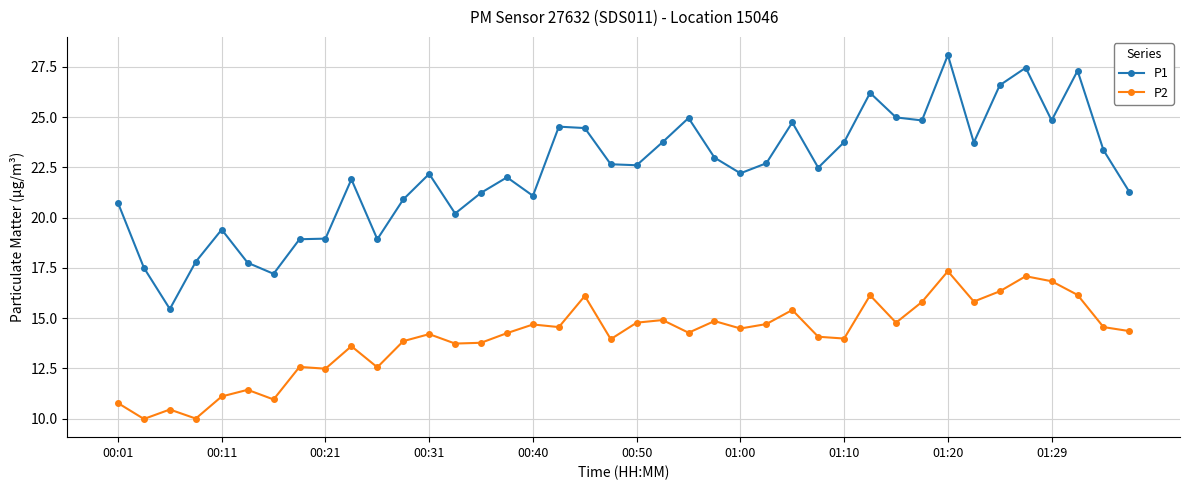

Which series has the widest spread of values?

P1